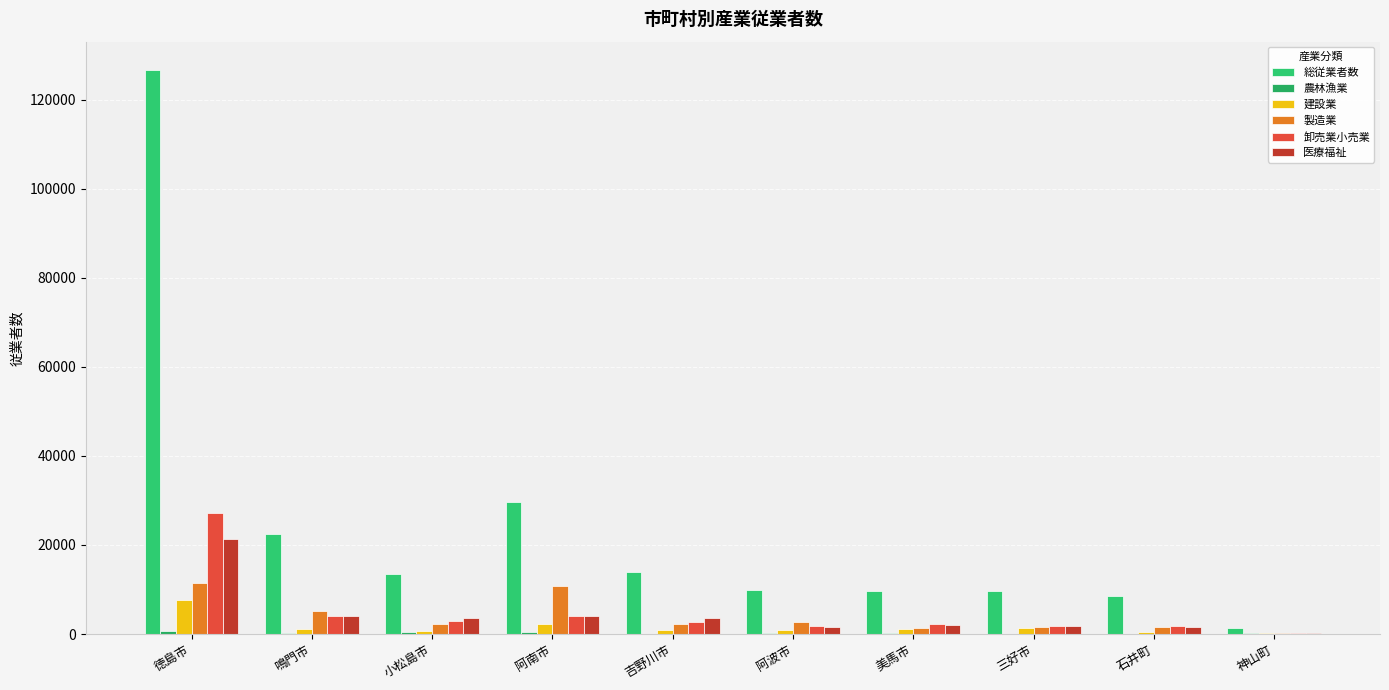

What is the label of the 9th bar from the left?

石井町